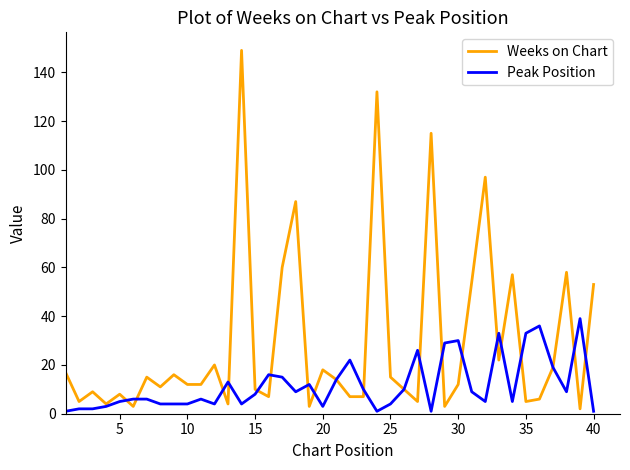

List the series in order of their peak value, highest first.

Weeks on Chart, Peak Position